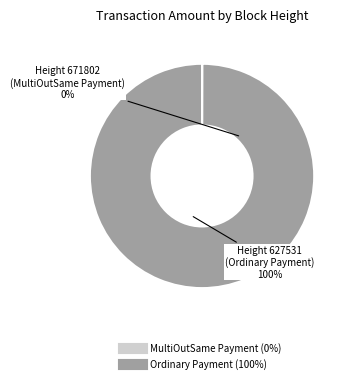

Is it true that 627531 is 100% of the pie?

True